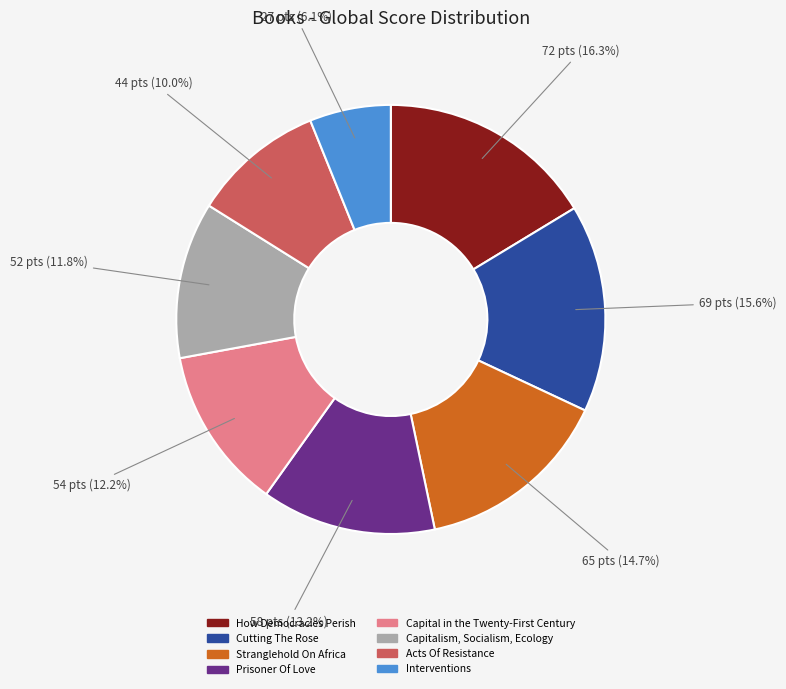

Combined, what portion of the pie is Acts Of Resistance and Stranglehold On Africa?

24.7%